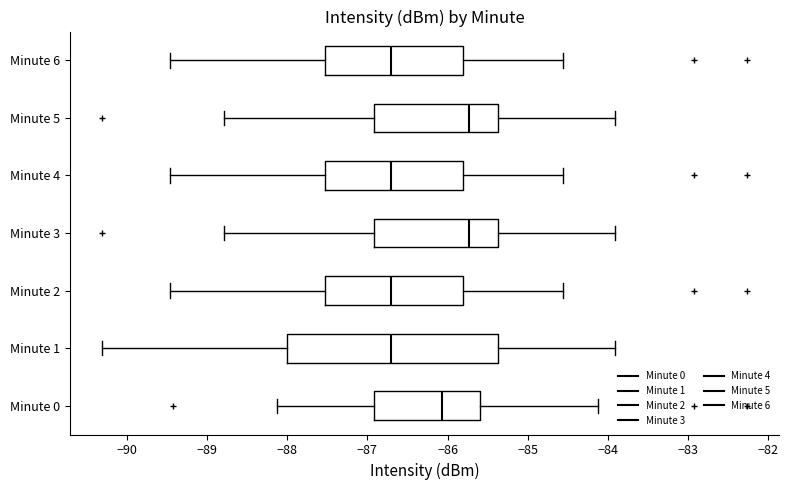

Reading bottom to top, read every box against the x-axis: the position of its median line, the range the box covers, and the ends of its whiskers. The values are not printed on the chart, so give them approximately, as read against the axis.

Minute 0: median -86.1, box -86.9 to -85.6, whiskers -88.1 to -84.1
Minute 1: median -86.7, box -88.0 to -85.4, whiskers -90.3 to -83.9
Minute 2: median -86.7, box -87.5 to -85.8, whiskers -89.5 to -84.6
Minute 3: median -85.7, box -86.9 to -85.4, whiskers -88.8 to -83.9
Minute 4: median -86.7, box -87.5 to -85.8, whiskers -89.5 to -84.6
Minute 5: median -85.7, box -86.9 to -85.4, whiskers -88.8 to -83.9
Minute 6: median -86.7, box -87.5 to -85.8, whiskers -89.5 to -84.6